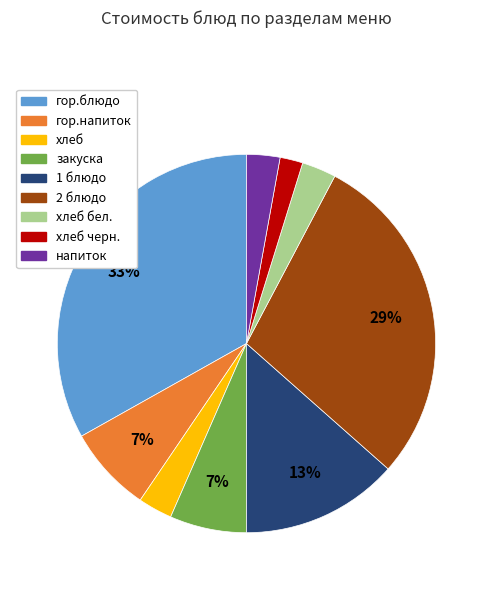

Is it true that гор.блюдо is 48% of the pie?

False